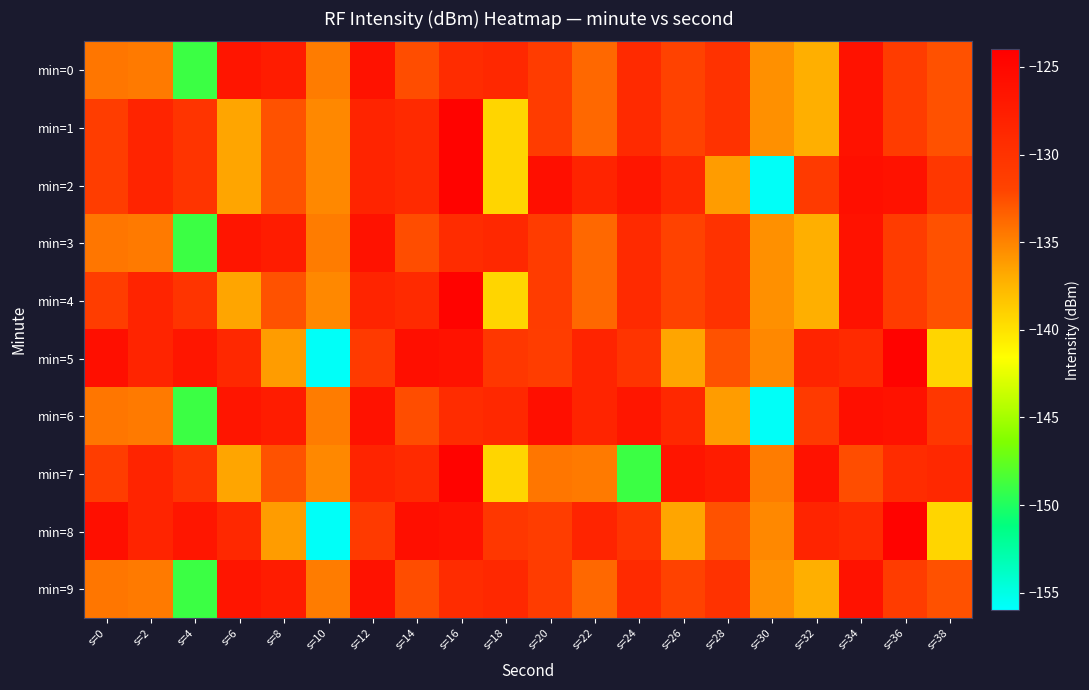

What is the spread (max minus min) of values at s=8?

8.8